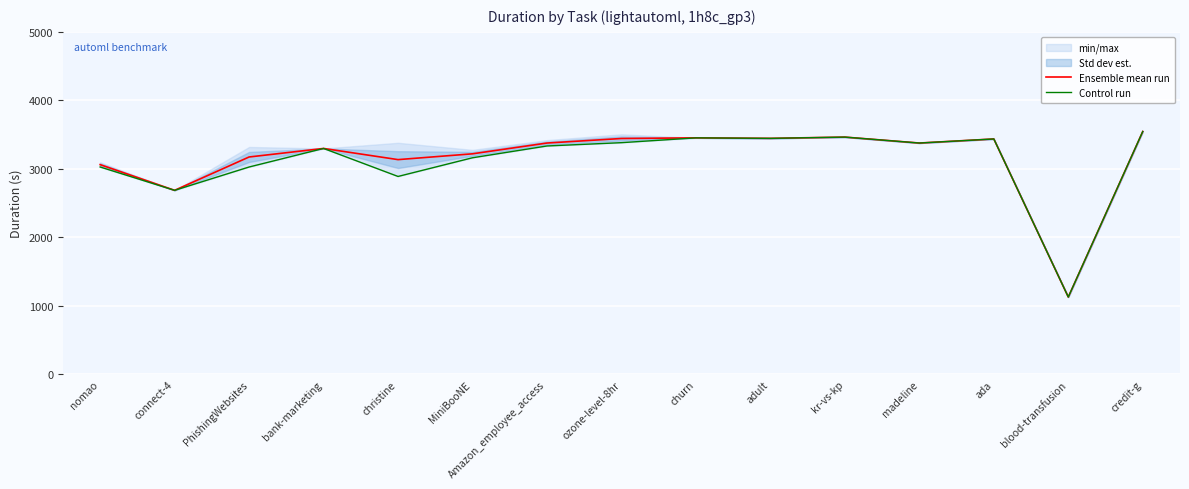

True or false: Control run and Ensemble mean run intersect in this chart.

False